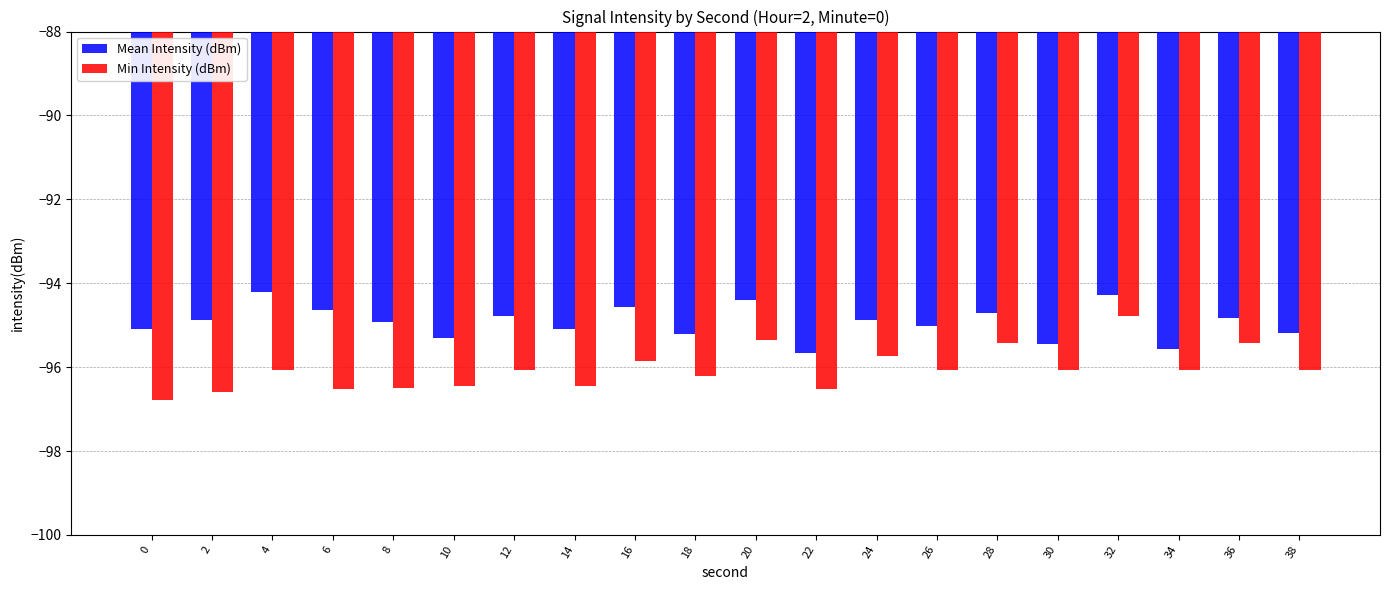

What is the minimum value for Mean Intensity (dBm)?

-95.7